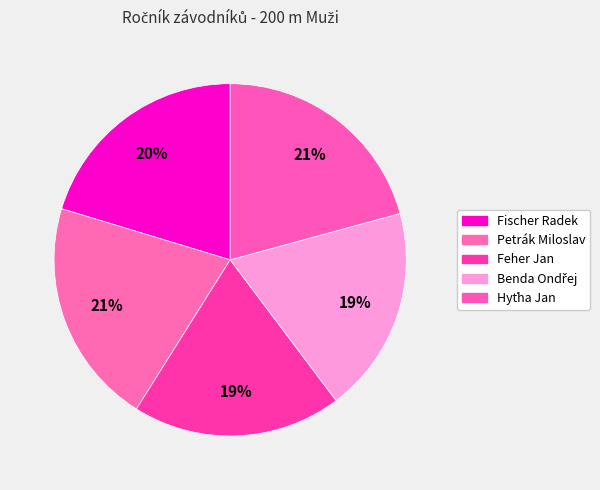

What portion of the pie excludes Benda Ondřej?

81.0%